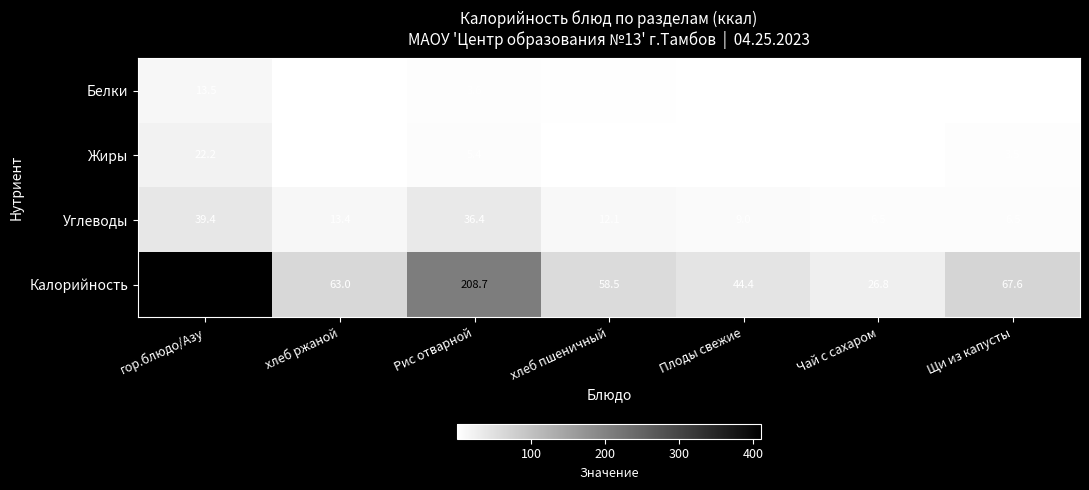

At which label does Белки first exceed 1?

гор.блюдо/Азу